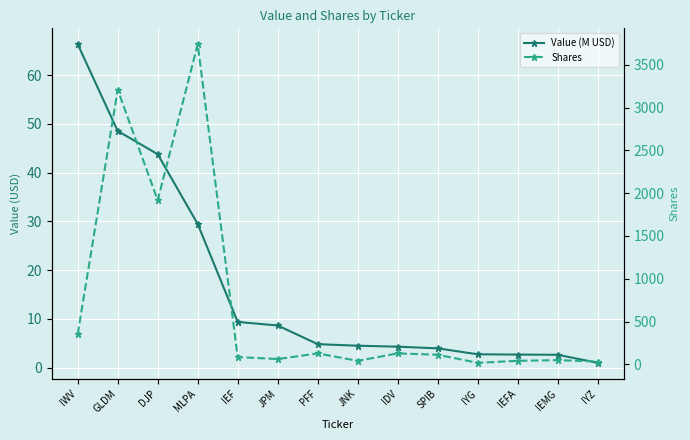

What is the difference between the maximum and minimum values in the Shares series?

3721.0